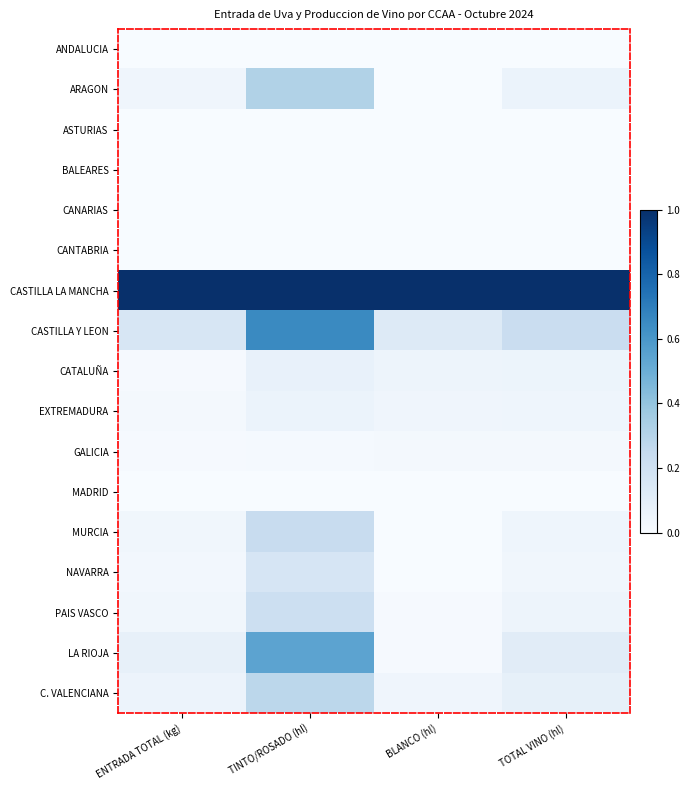

Rank the series at TINTO/ROSADO (hl) from highest to lowest value.

CASTILLA LA MANCHA, CASTILLA Y LEON, LA RIOJA, ARAGON, C. VALENCIANA, MURCIA, PAIS VASCO, NAVARRA, CATALUÑA, EXTREMADURA, GALICIA, MADRID, CANARIAS, ANDALUCIA, ASTURIAS, BALEARES, CANTABRIA